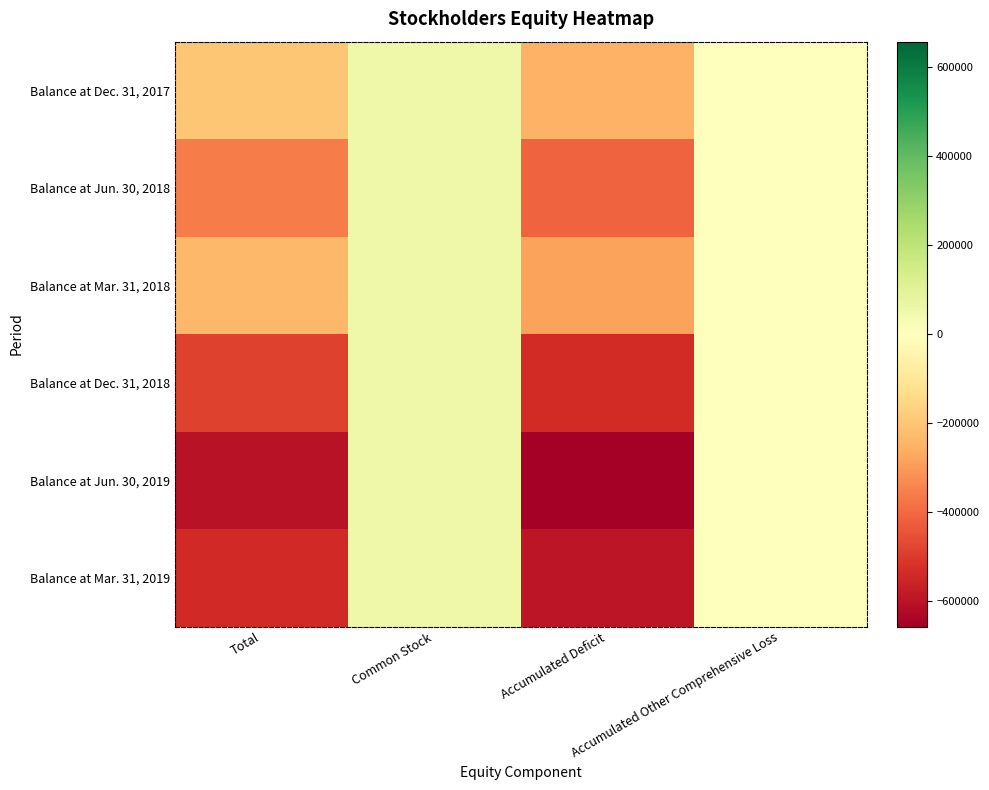

Count the number of categories in the chart.

4